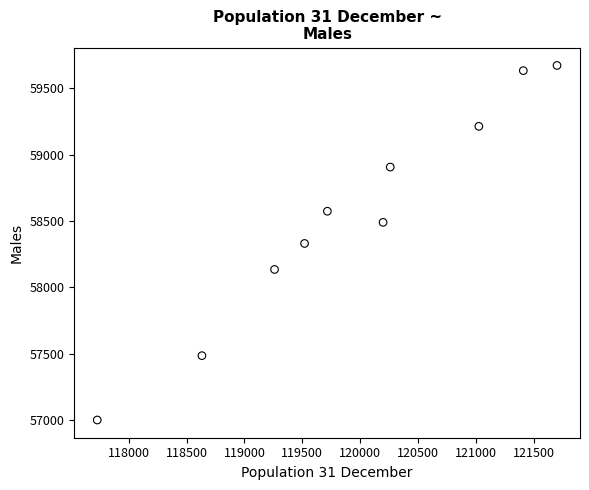

What is the average Y value?

58544